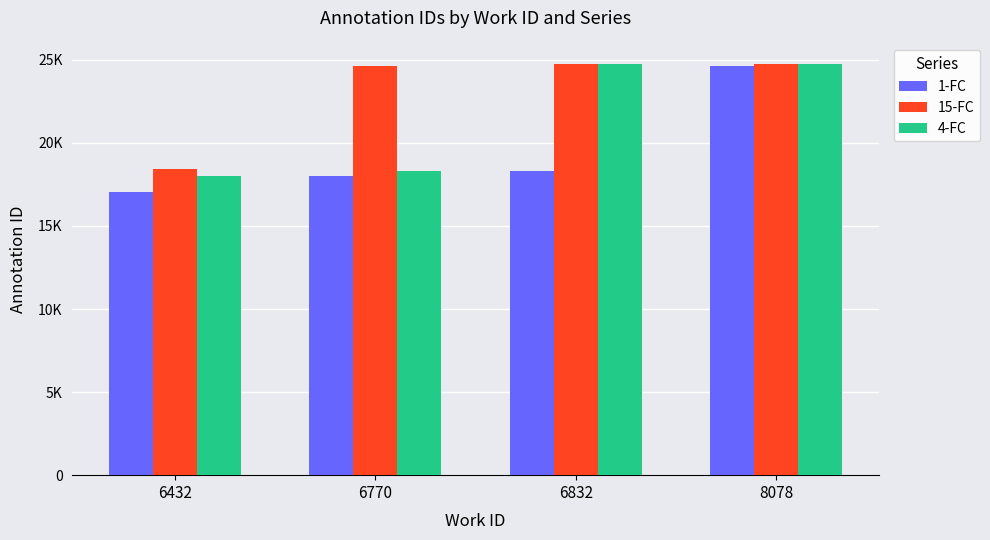

Is it true that 1-FC equals 7072 at 6432?

False